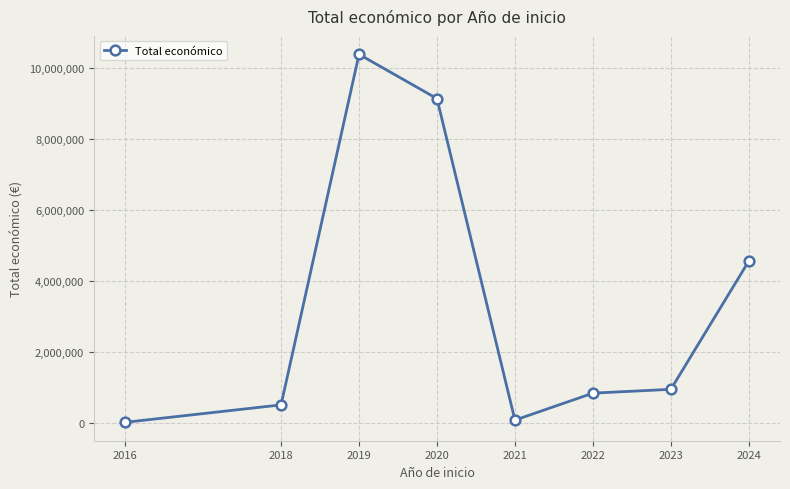

True or false: the data shows 938454 at 2023.

True